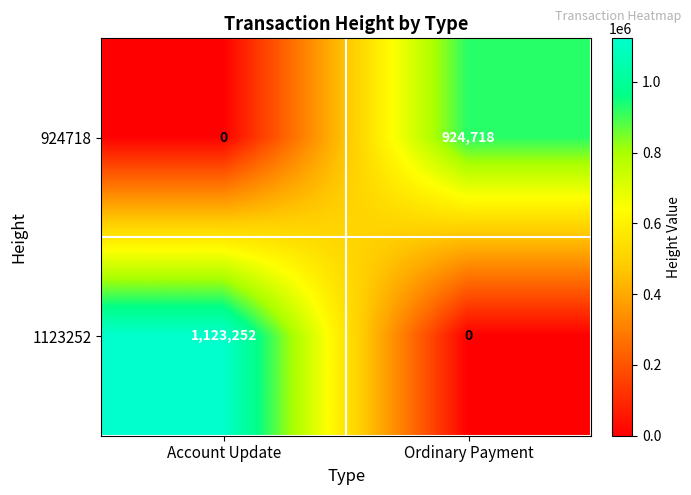

What value does the 1123252 series have at Account Update, to the nearest 100?

1123300